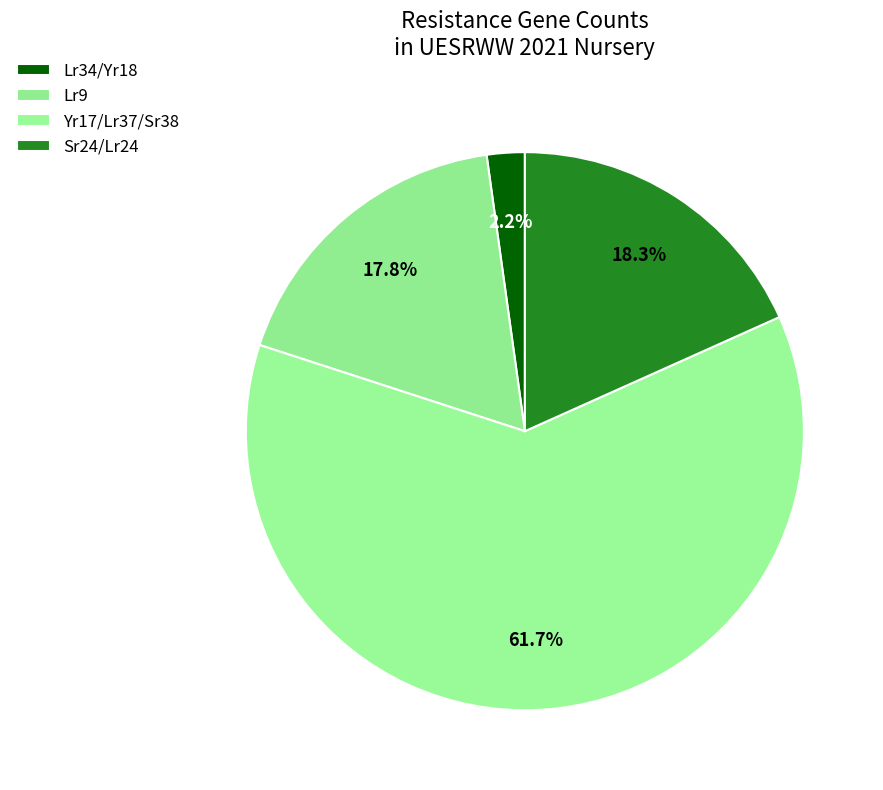

Is it true that Sr24/Lr24 is 32% of the pie?

False